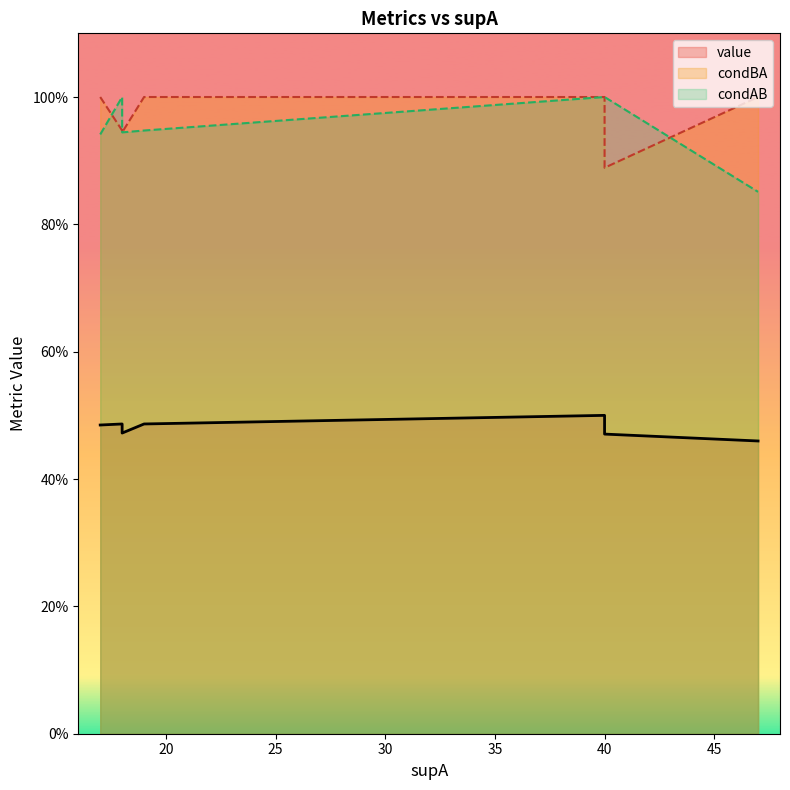

Where is condAB nearest to the value 0?

47